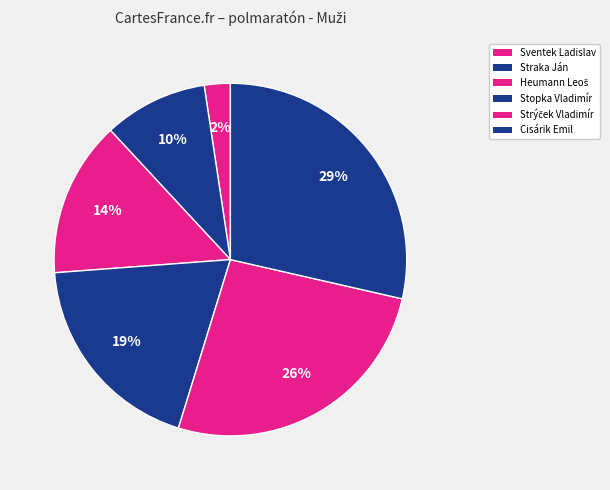

What is the change in value from Heumann Leoš to Cisárik Emil?

+6